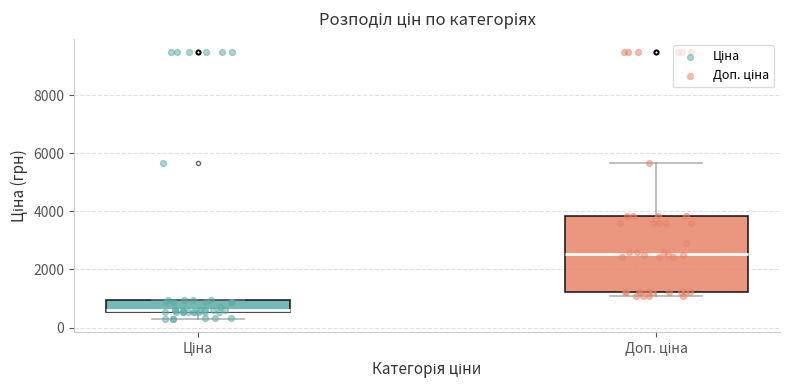

Which box's median line is the highest?

Доп. ціна